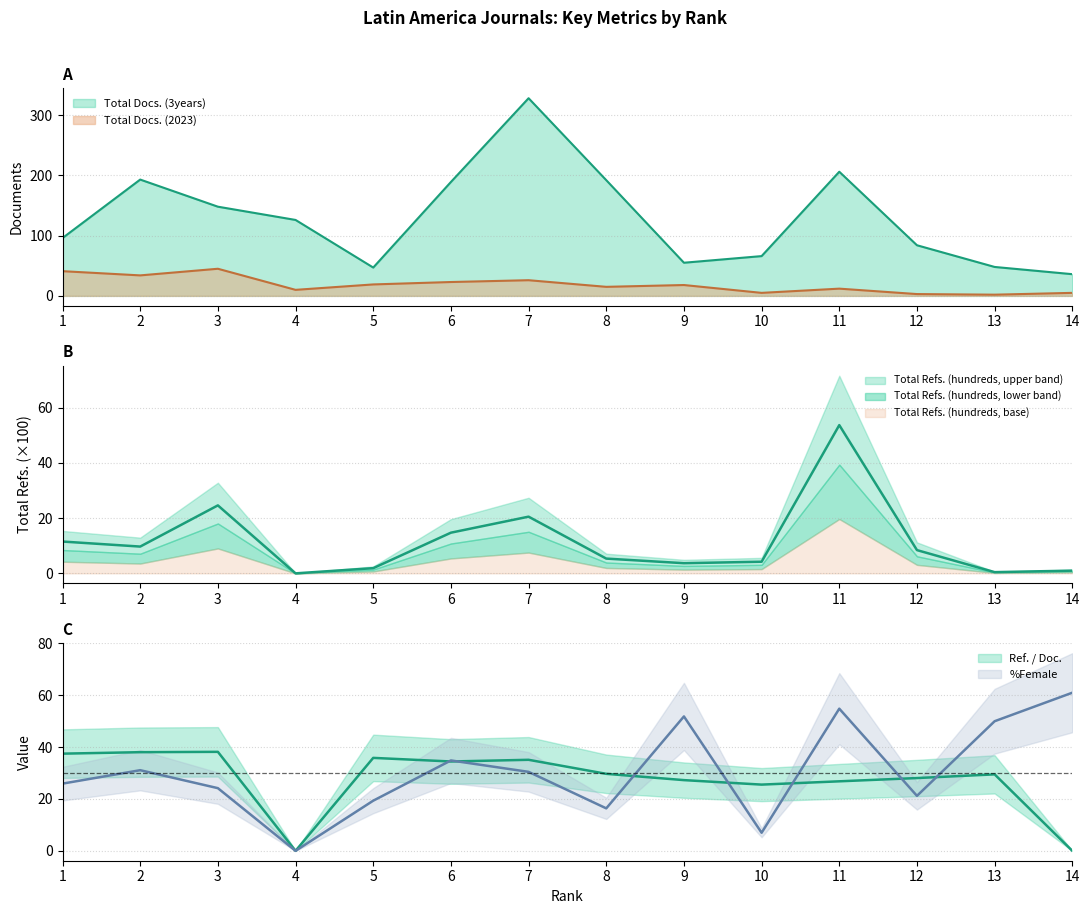

Read the Ref. / Doc. value at 1.

37.5